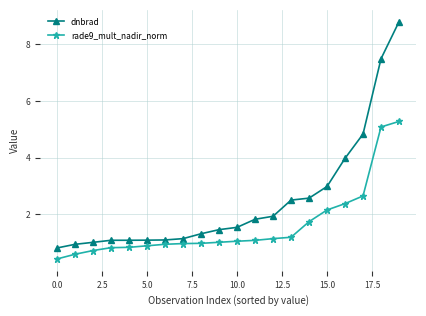

What is the smallest value displayed?

0.4